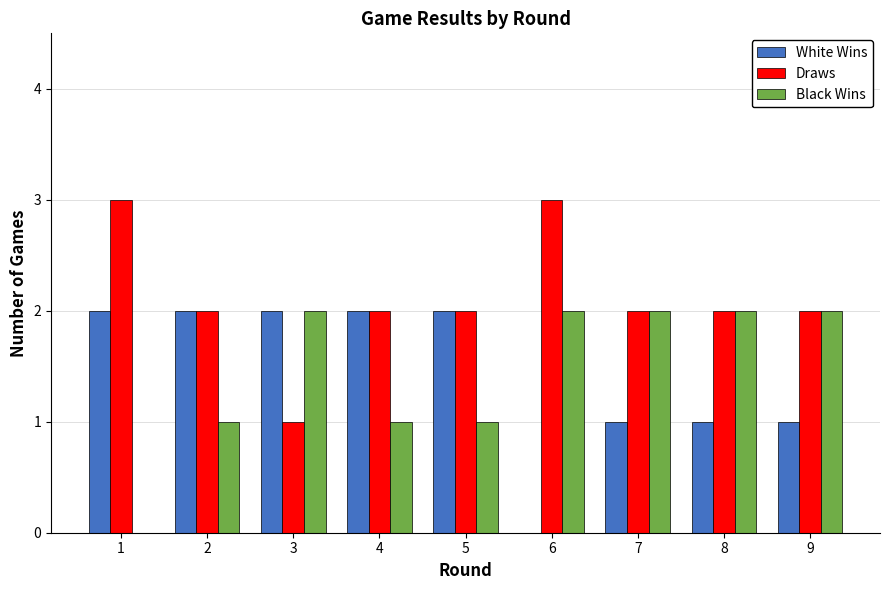

Which series has the largest total across all categories?

Draws